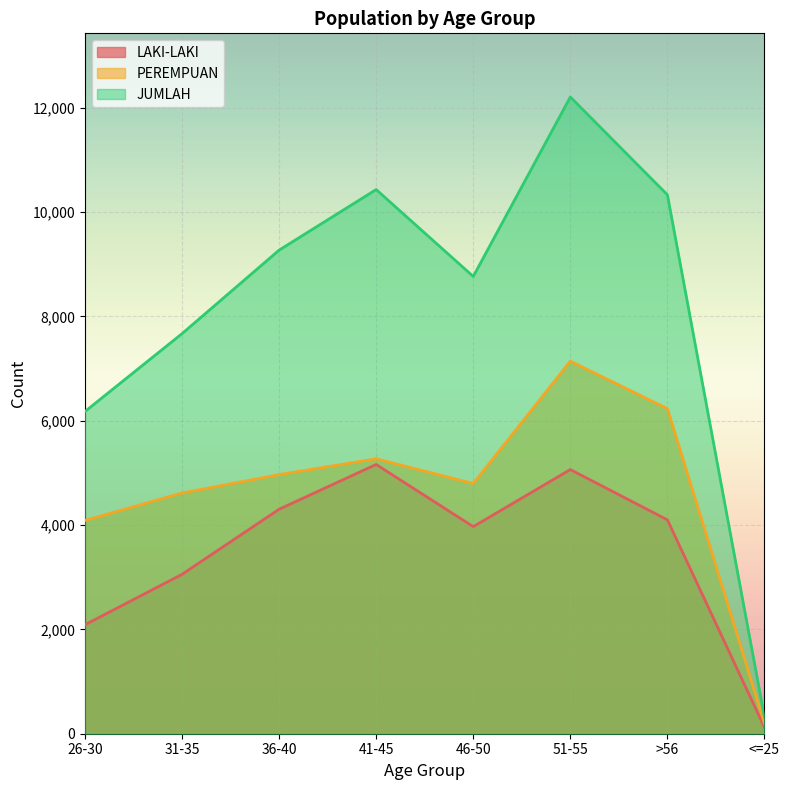

Where is PEREMPUAN nearest to the value 3669?

26-30